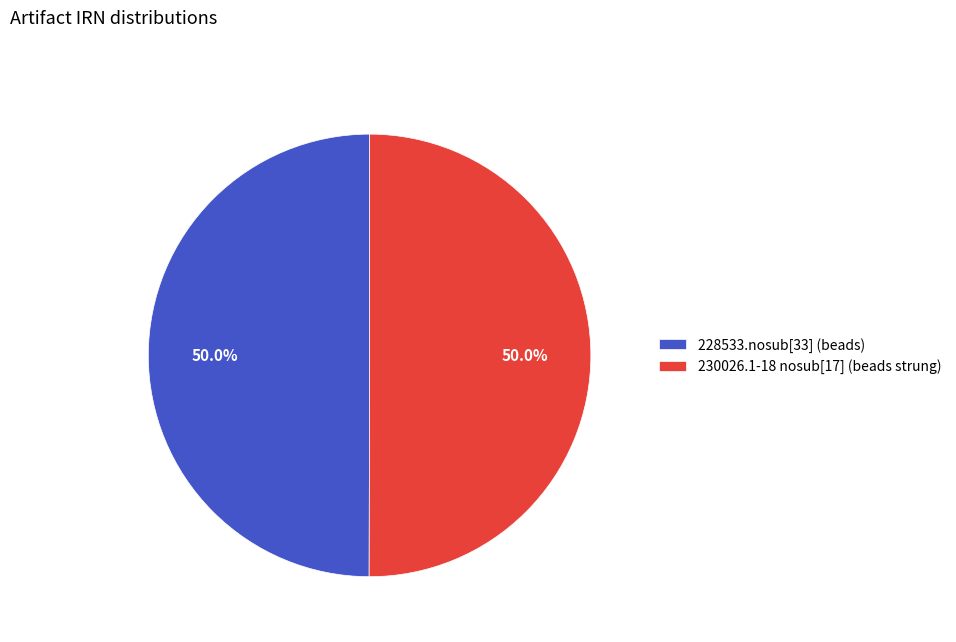

What percentage do 230026.1-18 nosub[17] (beads strung) and 228533.nosub[33] (beads) together represent?

100.0%